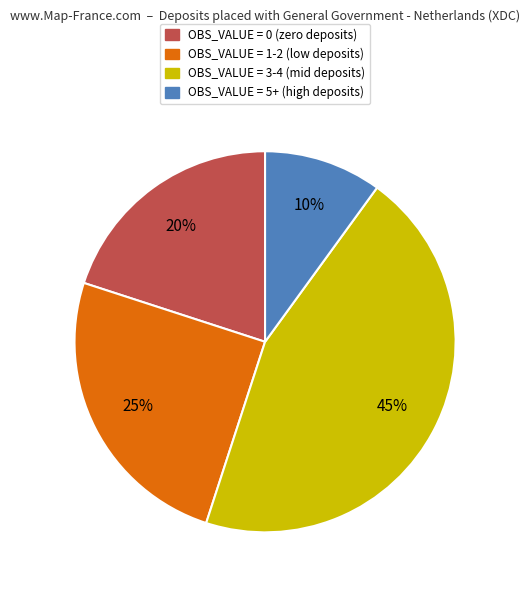

To the nearest percent, what is the difference between the largest and smallest slice percentages?

35%